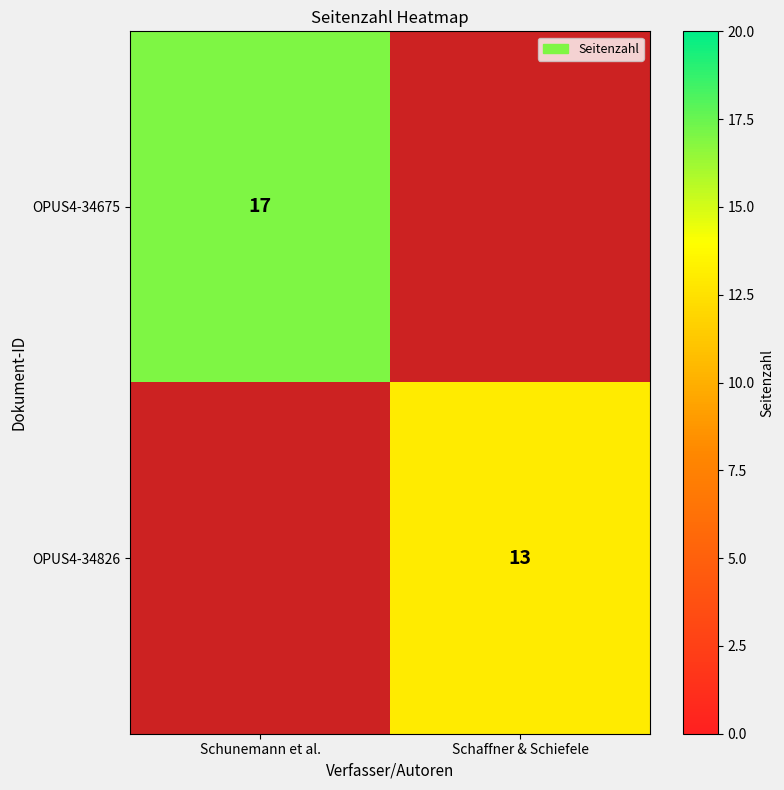

Which category has the lowest value across all series?

Schaffner & Schiefele